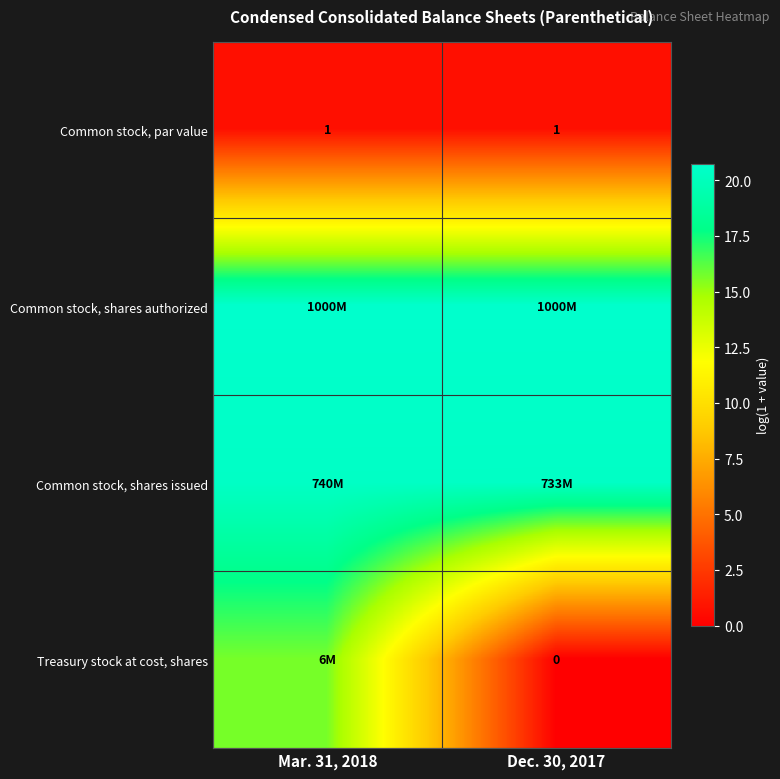

What is the greatest value displayed?

20.7